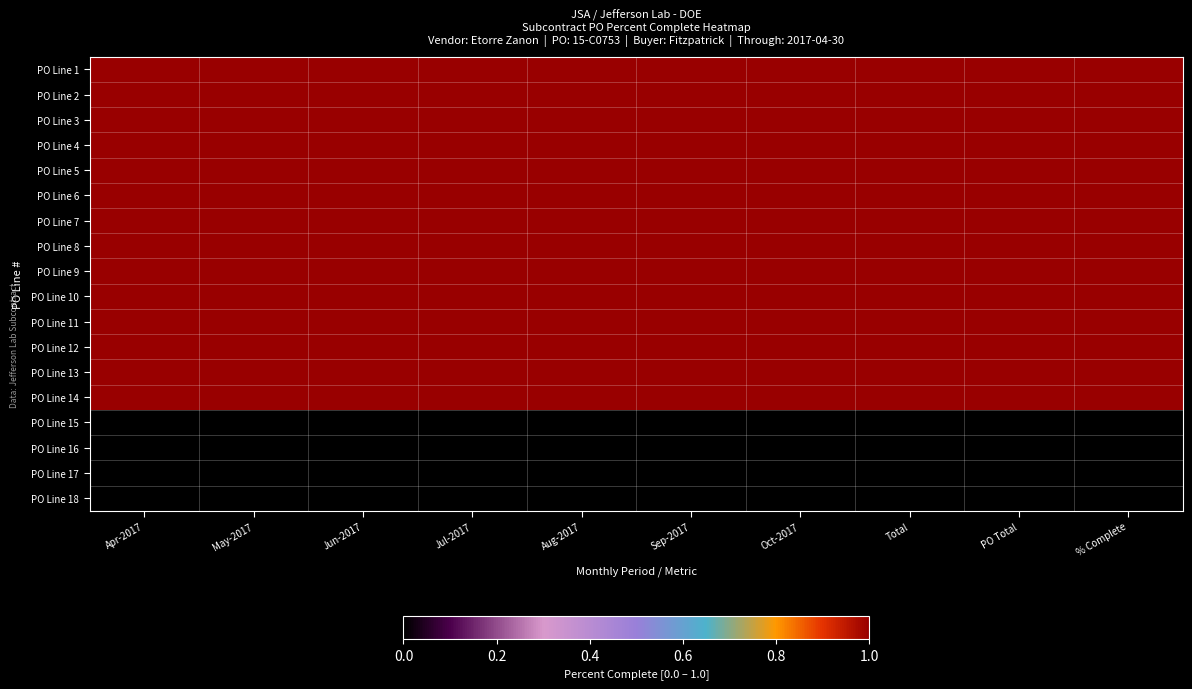

What is the total value across all series at Jun-2017?

14.0